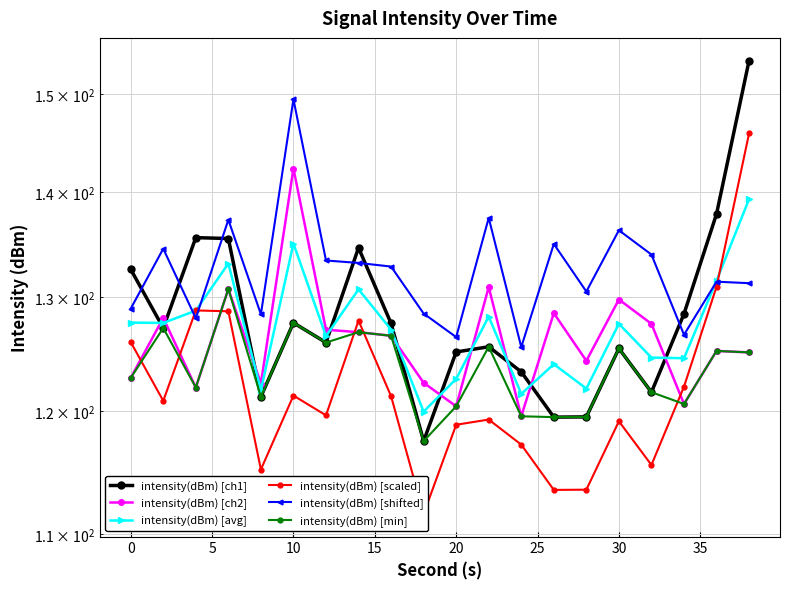

True or false: intensity(dBm) [scaled] has more than 2 points higher than both neighbors.

True